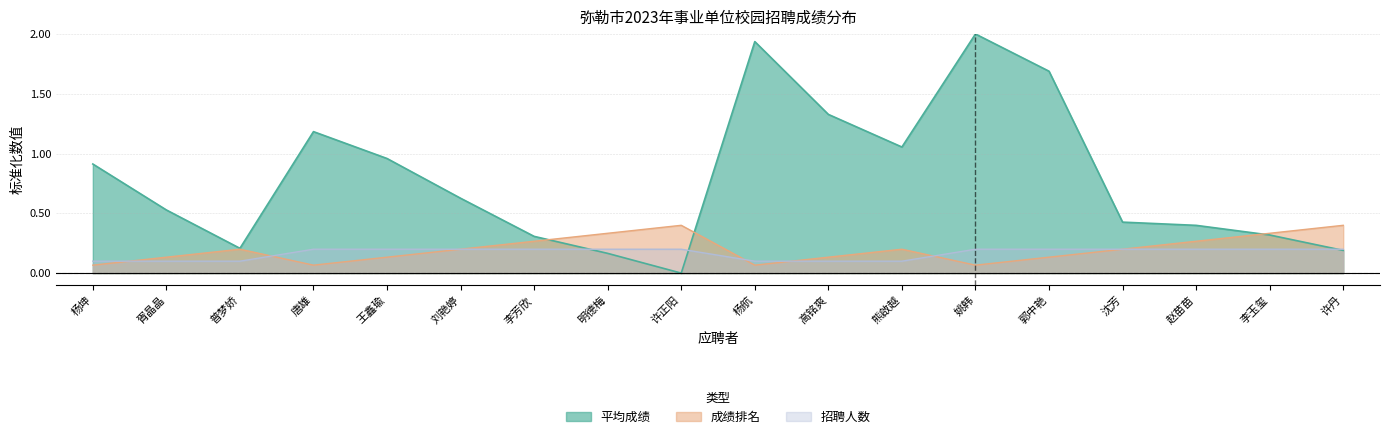

The value of 招聘人数 at 杨坤 is 0.1. True or false?

True